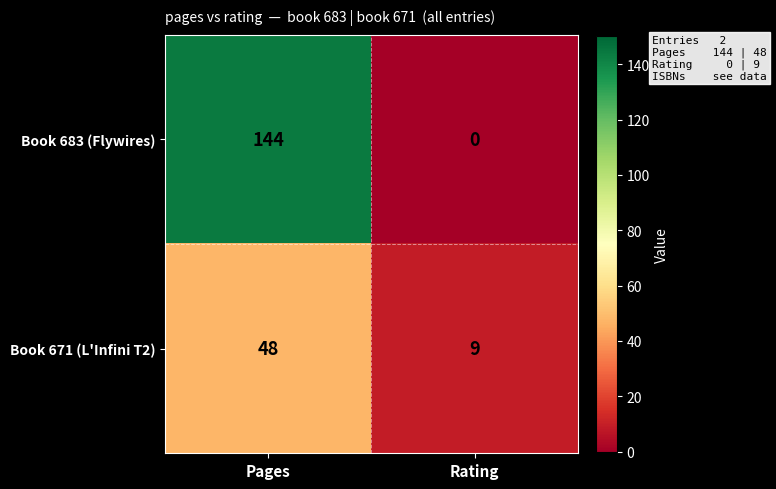

Which label corresponds to the smallest value in the chart?

Rating